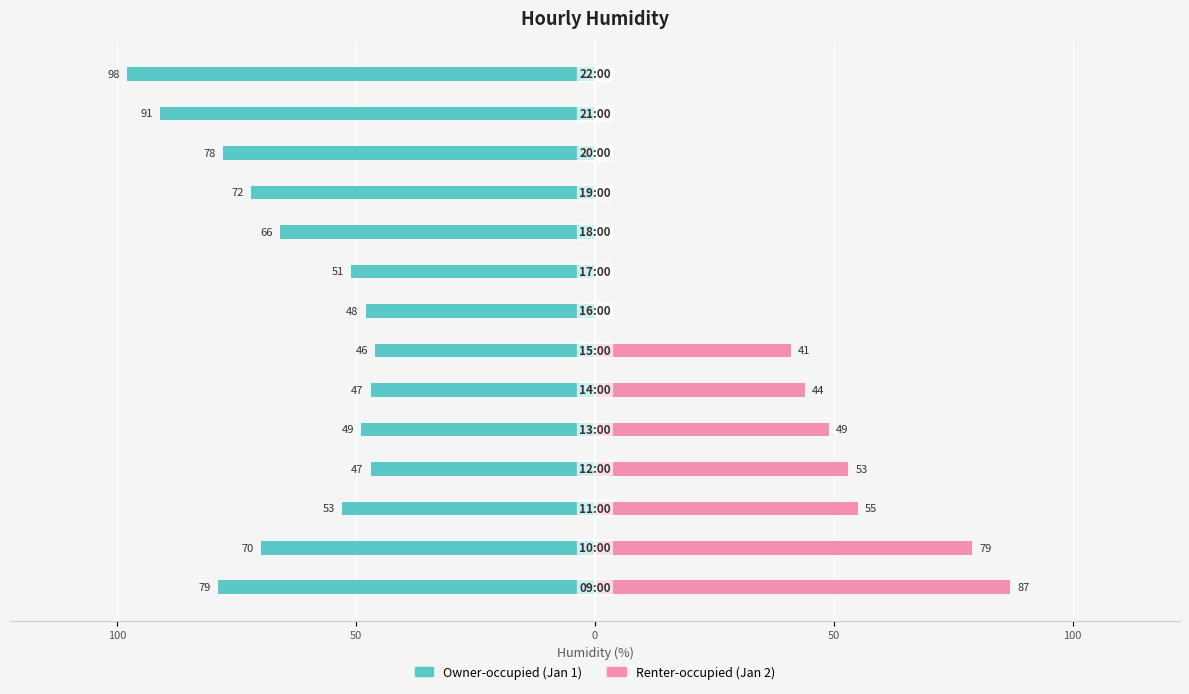

Is the value of Owner-occupied (Jan 1) at 10 greater than the value of Renter-occupied (Jan 2) at 150?

No